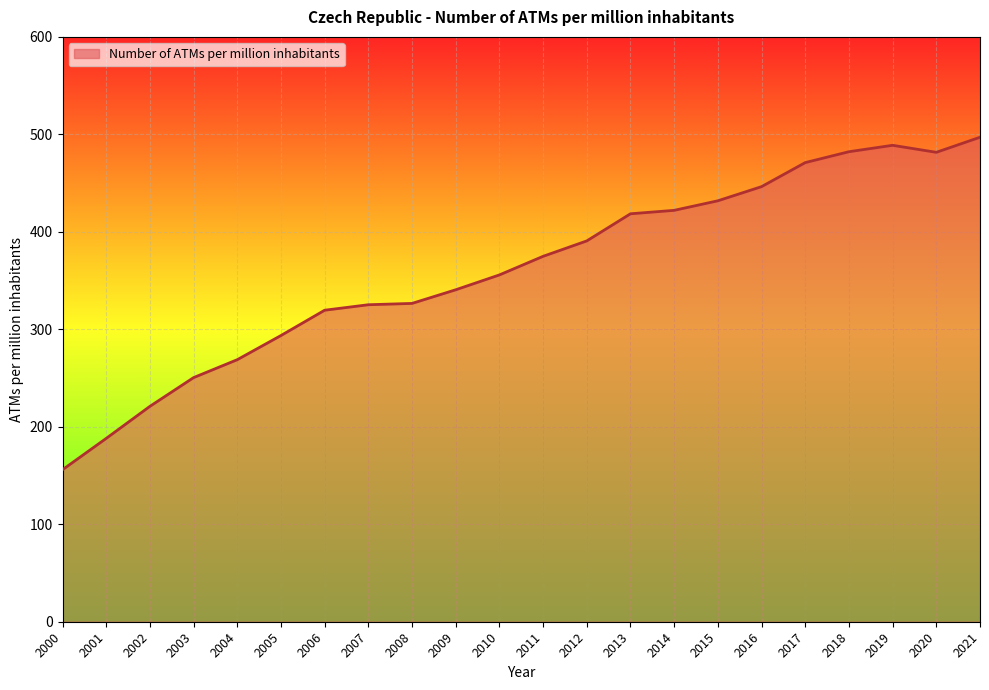

What is the difference between the maximum and minimum values?

341.1